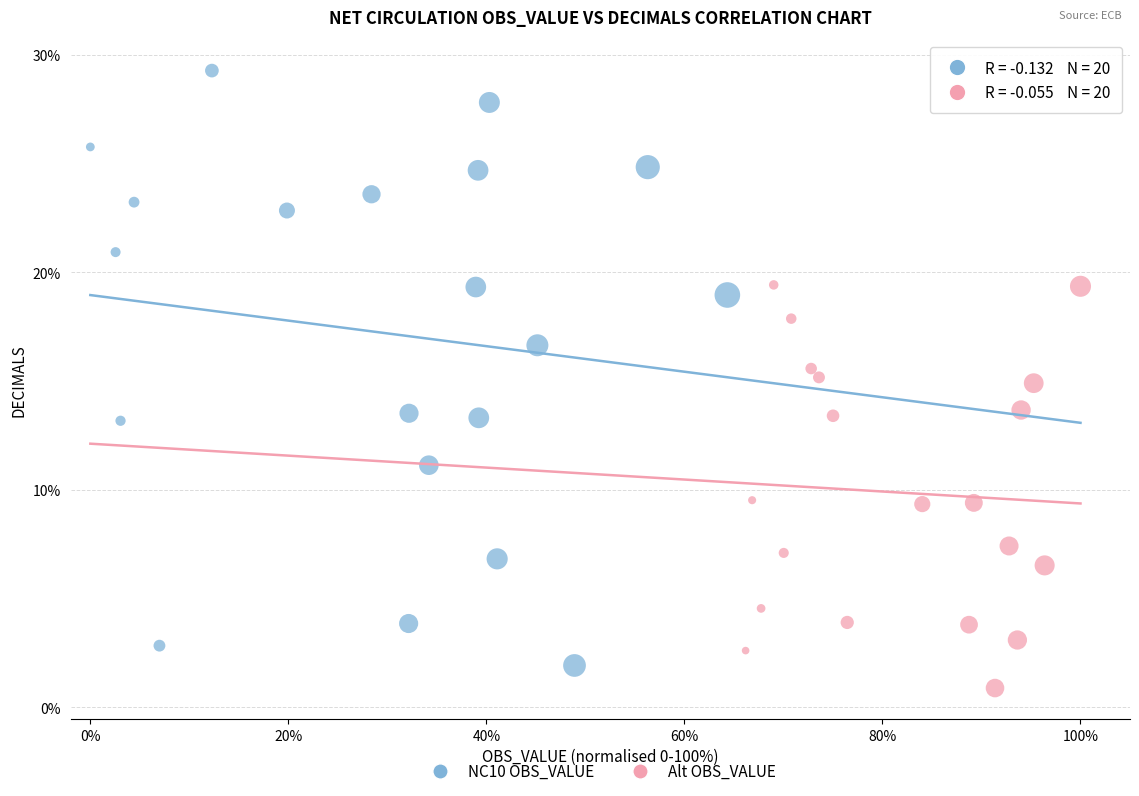

Which series reaches the maximum Y coordinate?

NC10 OBS_VALUE